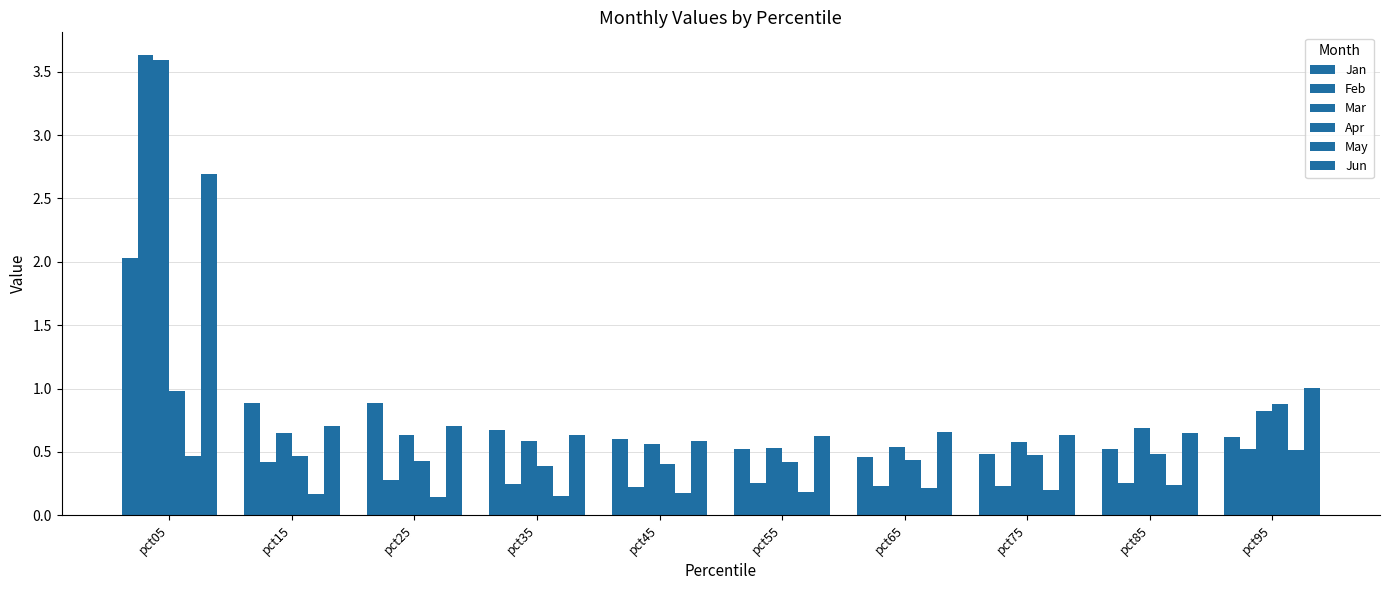

What is the difference between the Apr values at pct65 and pct95?

0.4